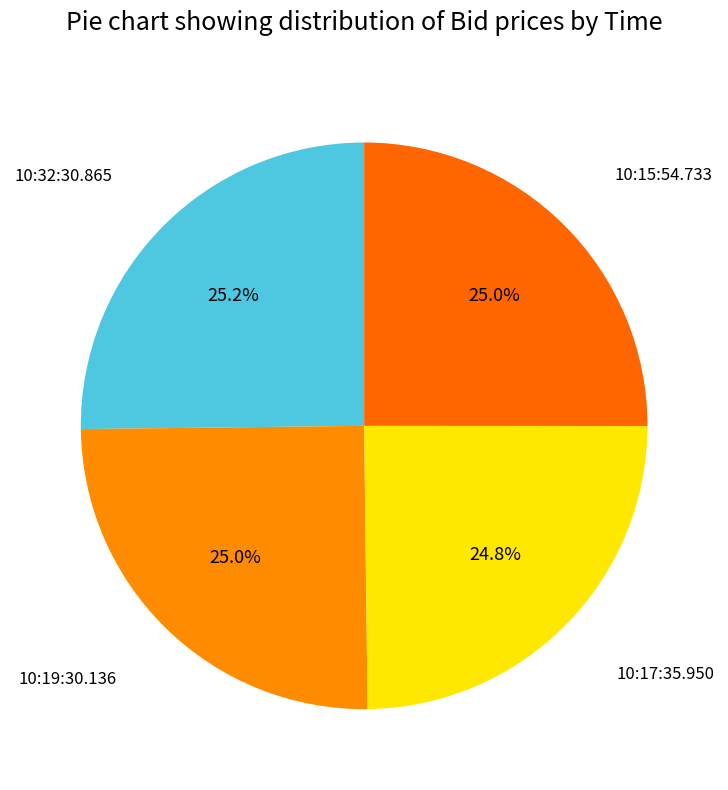

Count the number of slices in the pie.

4